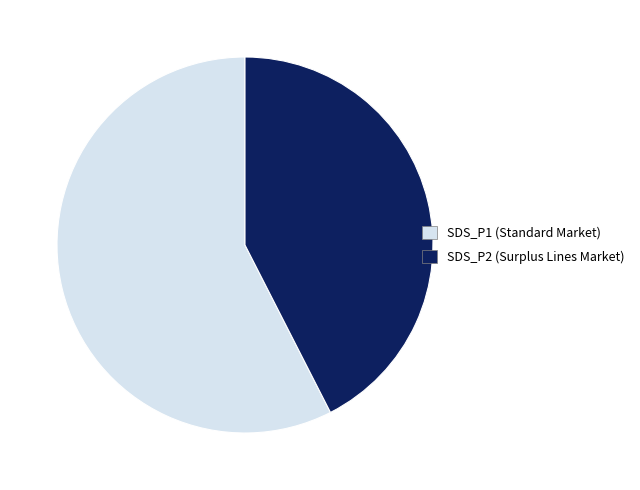

Does any single category account for the majority?

Yes